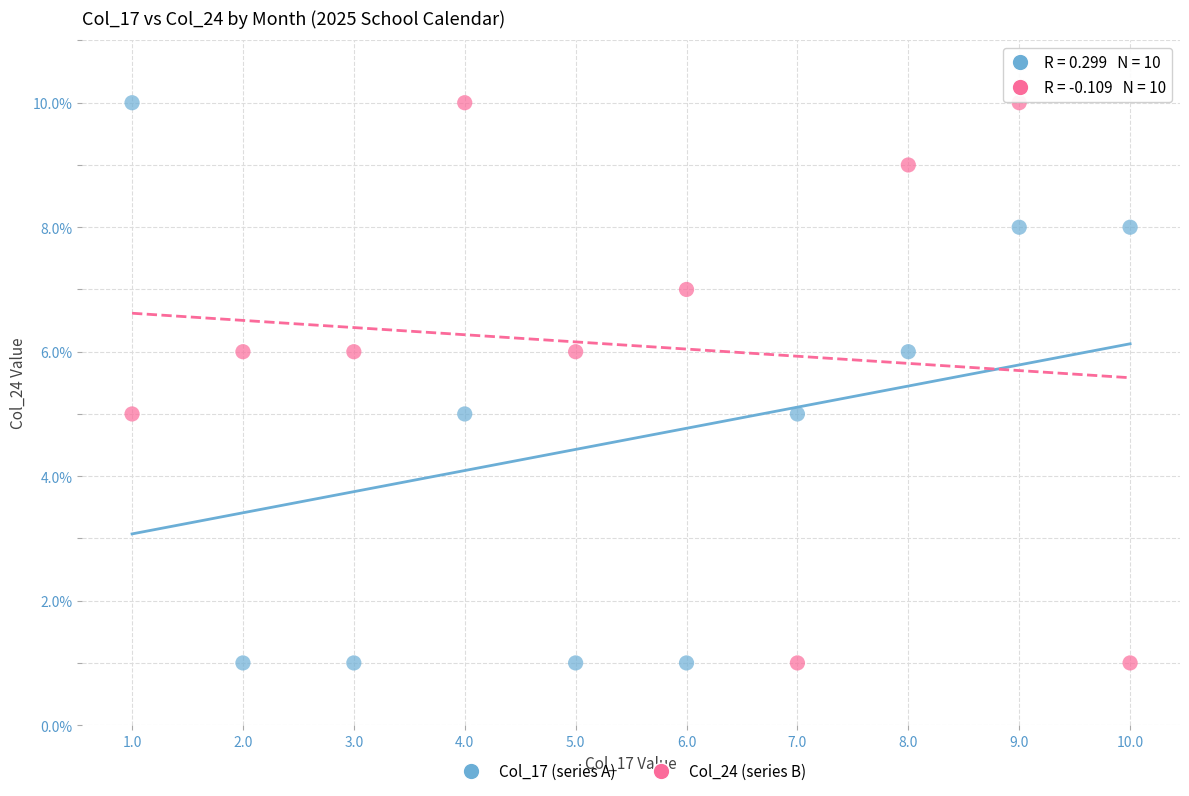

Across all data points, what is the range of Y values (max minus min)?

9